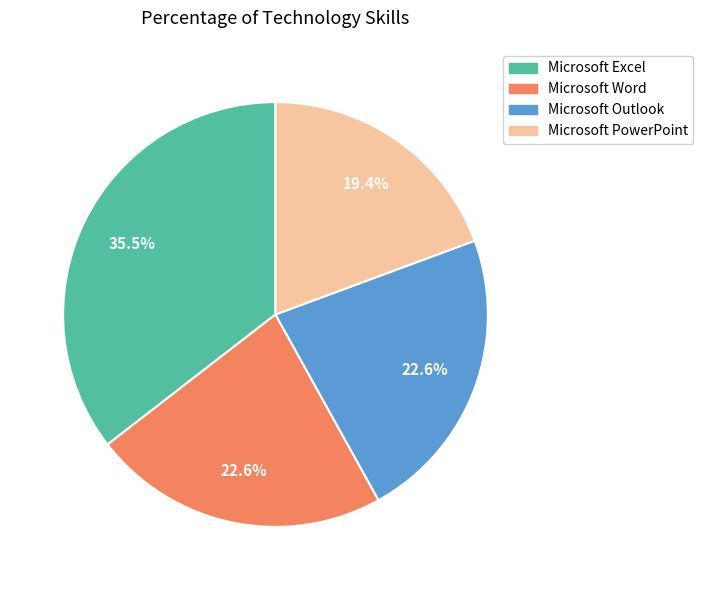

Which category has the smallest portion of the pie?

Microsoft PowerPoint